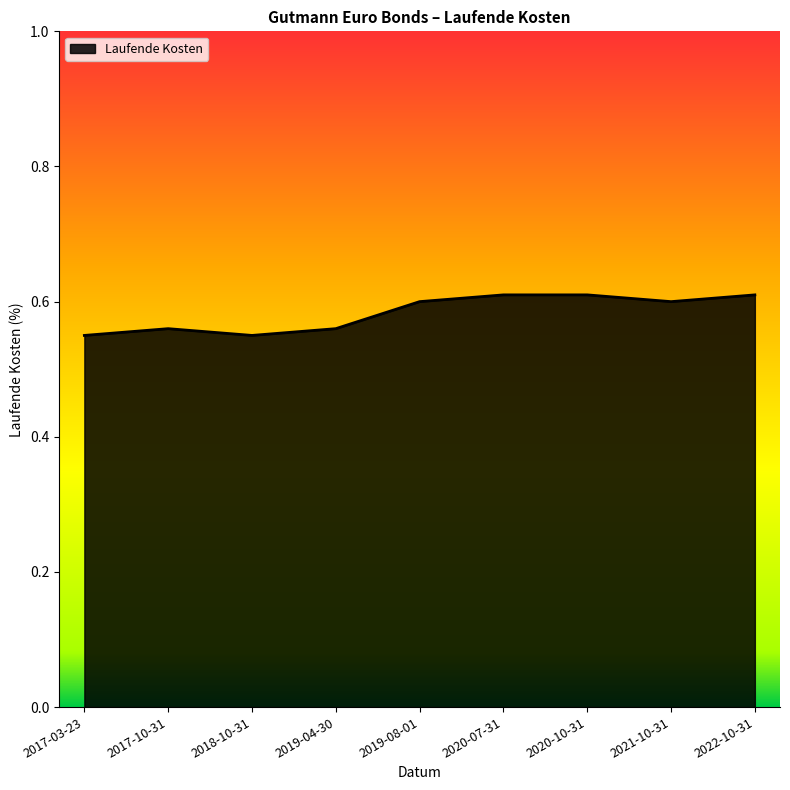

Which has a higher value, 2022-10-31 or 2018-10-31?

2022-10-31